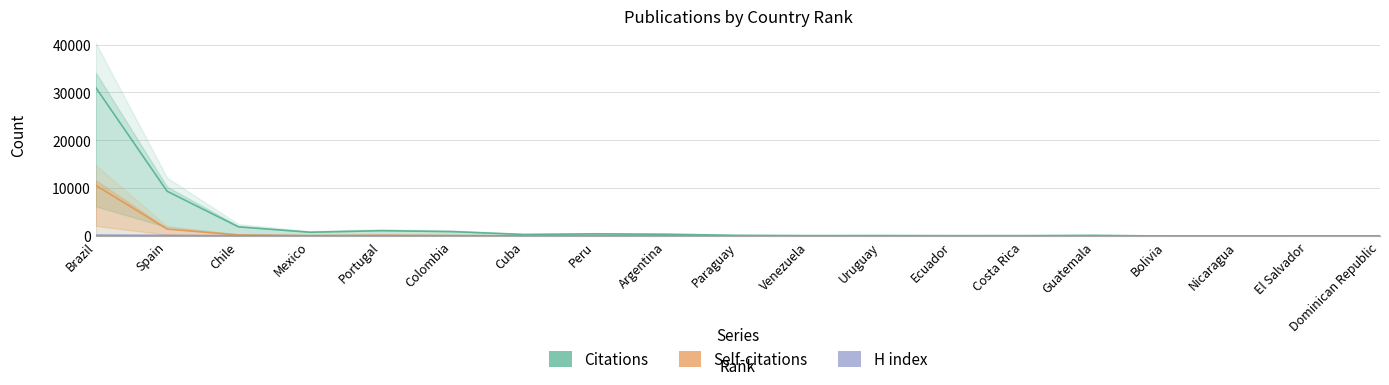

How many data points does each series have?

19